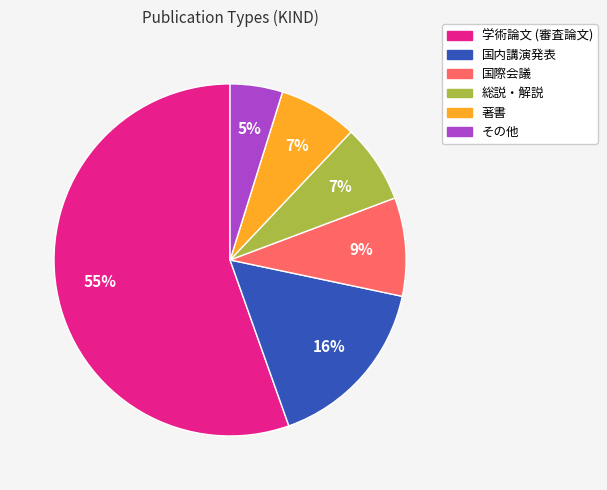

Which slice is the smallest?

その他